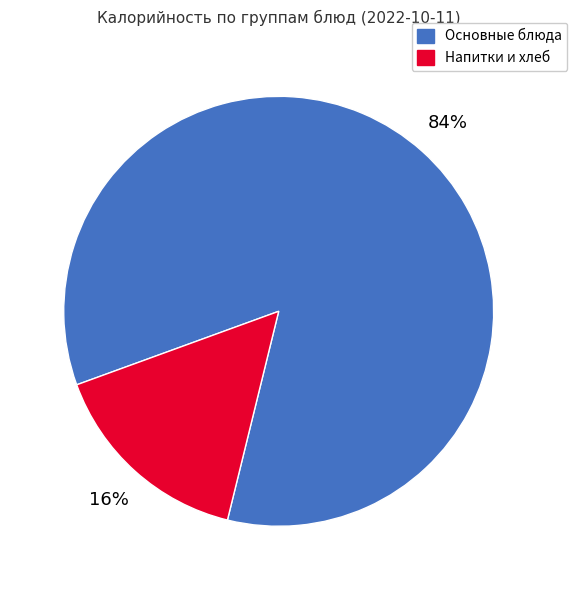

To the nearest percent, what is the average slice percentage?

50%